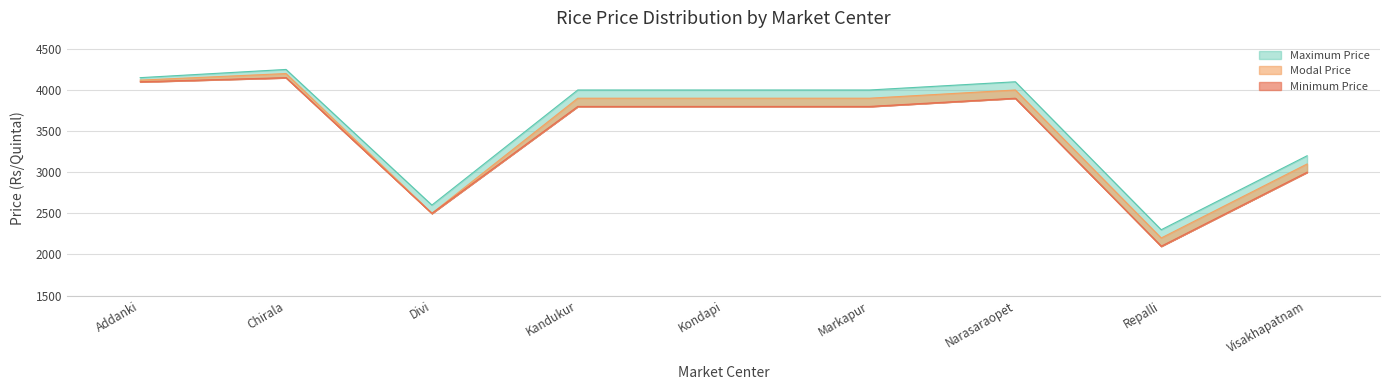

What is the value of the Maximum Price point at the 6th from the left?

4000